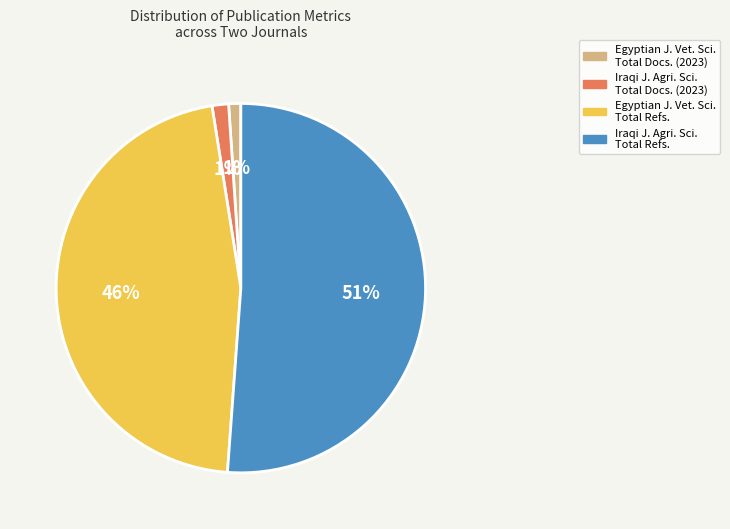

How many slices are in this pie chart?

4